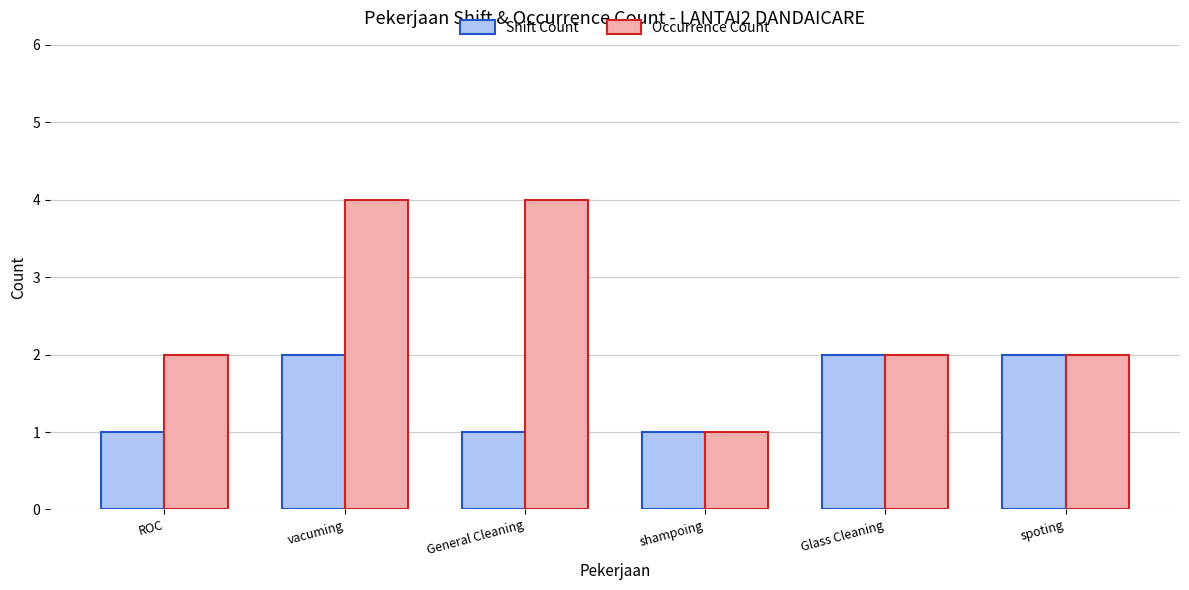

What value does the Shift Count series have at ROC?

1